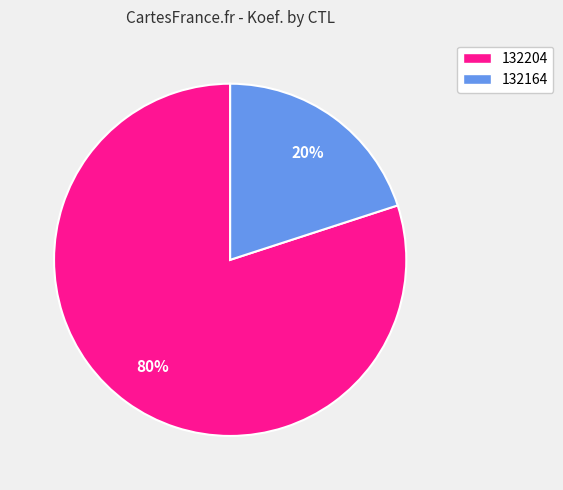

Combined, do 132164 and 132204 account for over 50%?

Yes